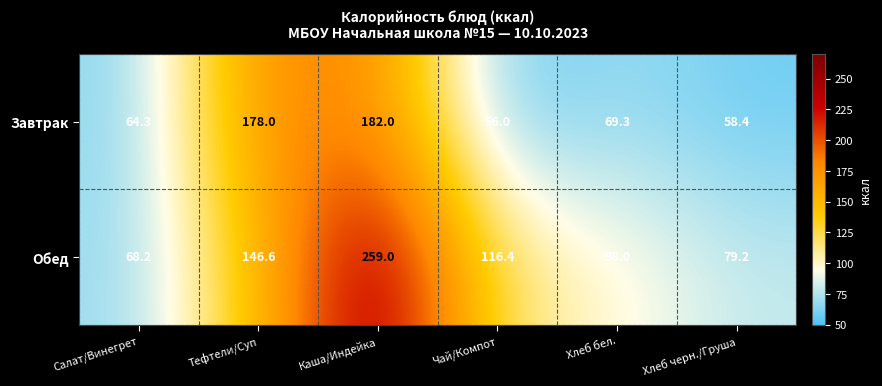

The Обед series shows 68.2 at Салат/Винегрет. True or false?

True